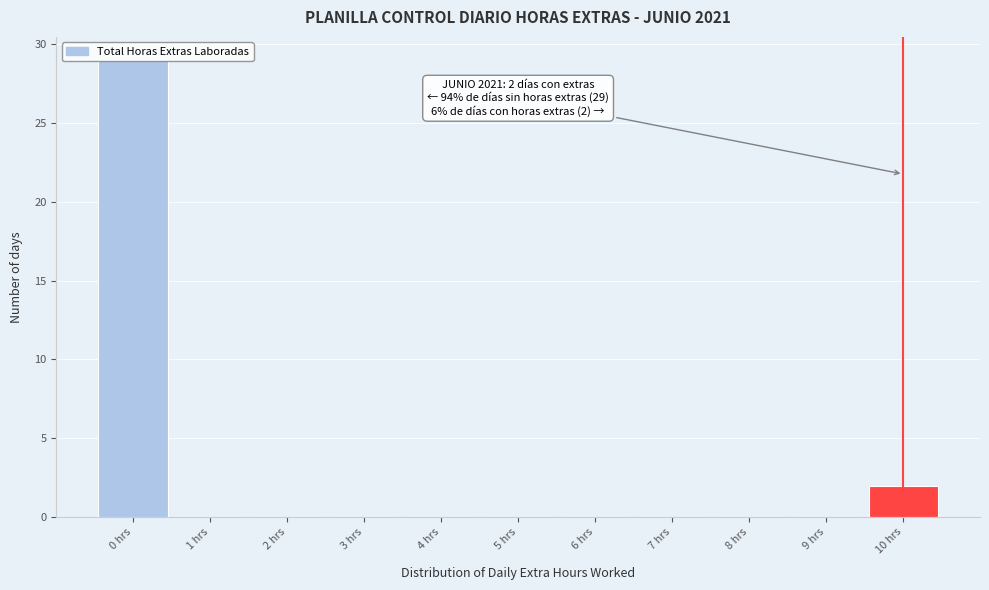

Which range on the x-axis has the tallest bar?

-0.5 to 0.5